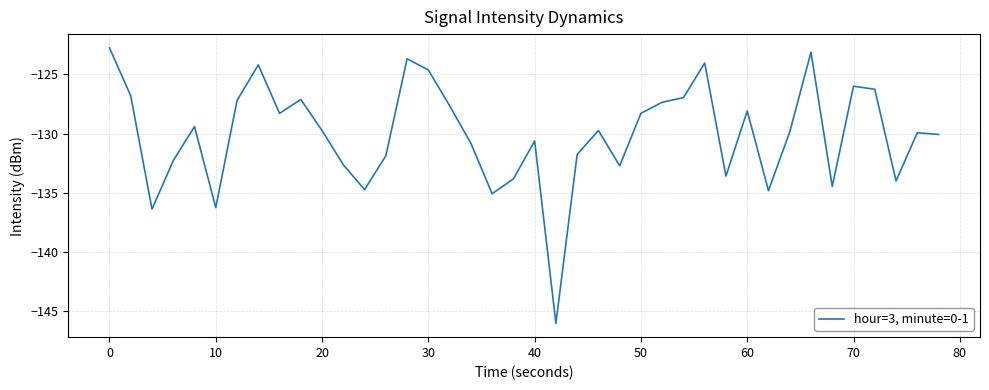

Does the chart display data point markers on the line(s)?

No